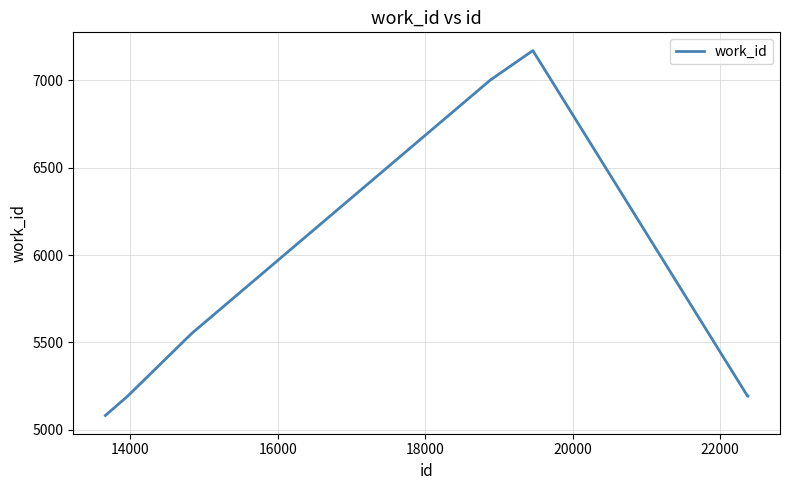

What is the maximum value shown in the chart?

7171